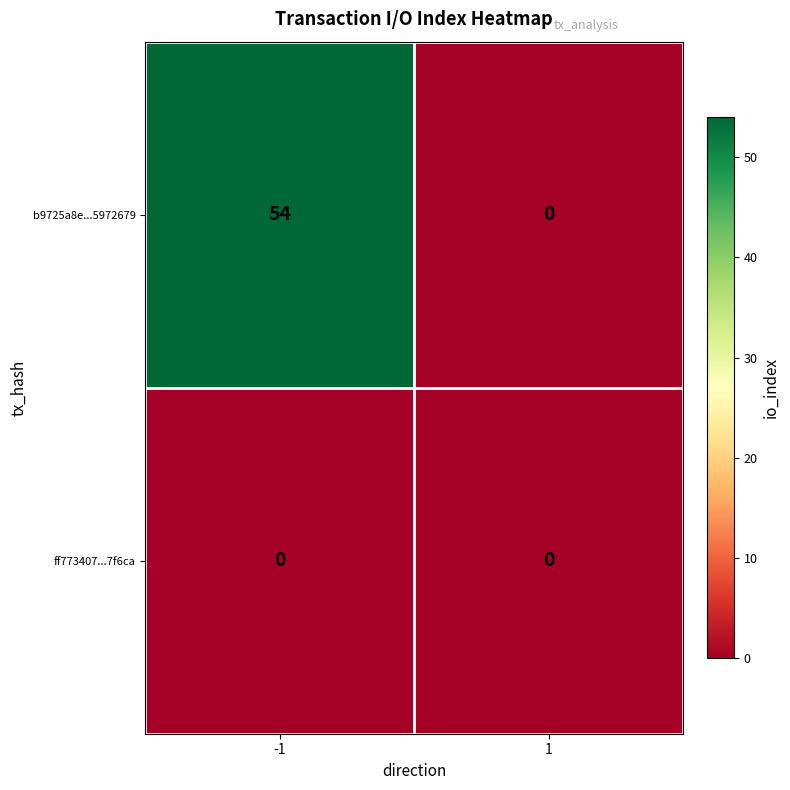

At how many categories does at least one series exceed 5?

1